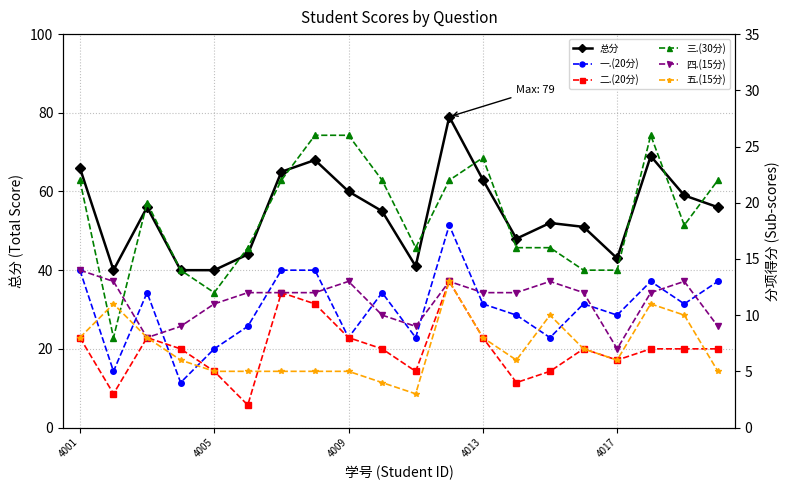

The 总分 series shows 24 at 6. True or false?

False